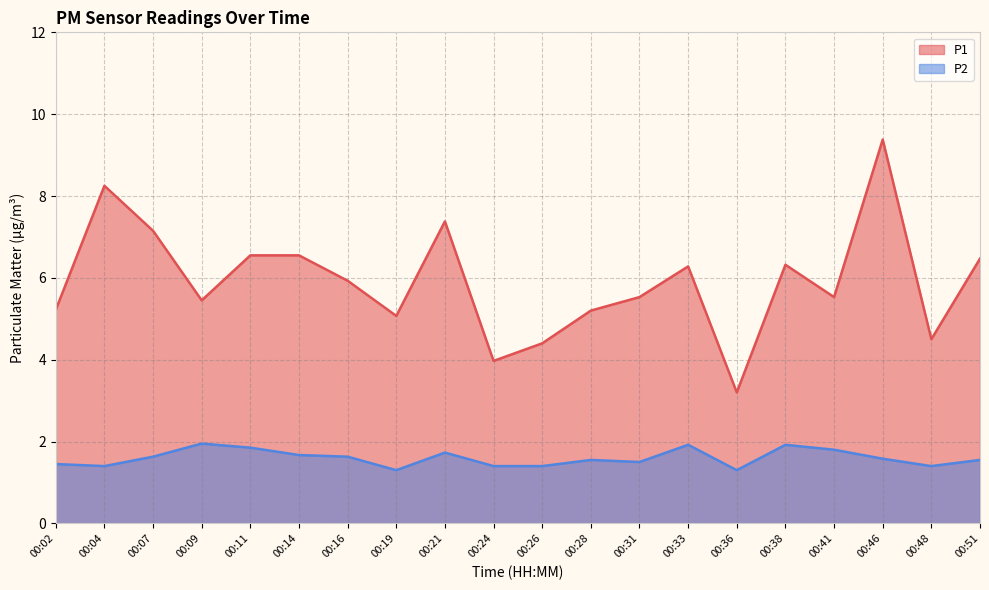

What is the difference between the highest and lowest values at 00:21?

5.7